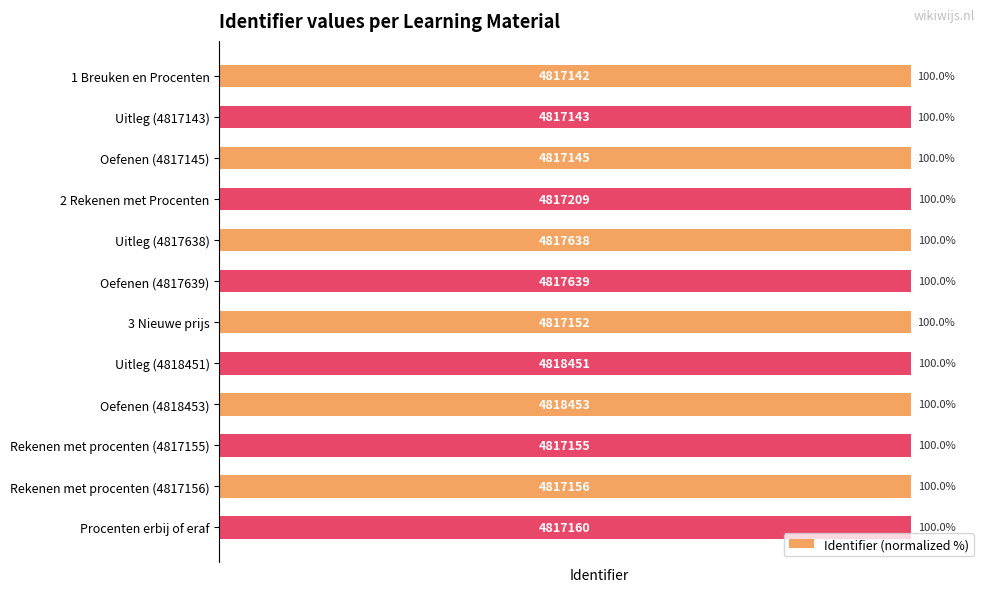

What value does the data have at Rekenen met procenten (4817156)?

100.0